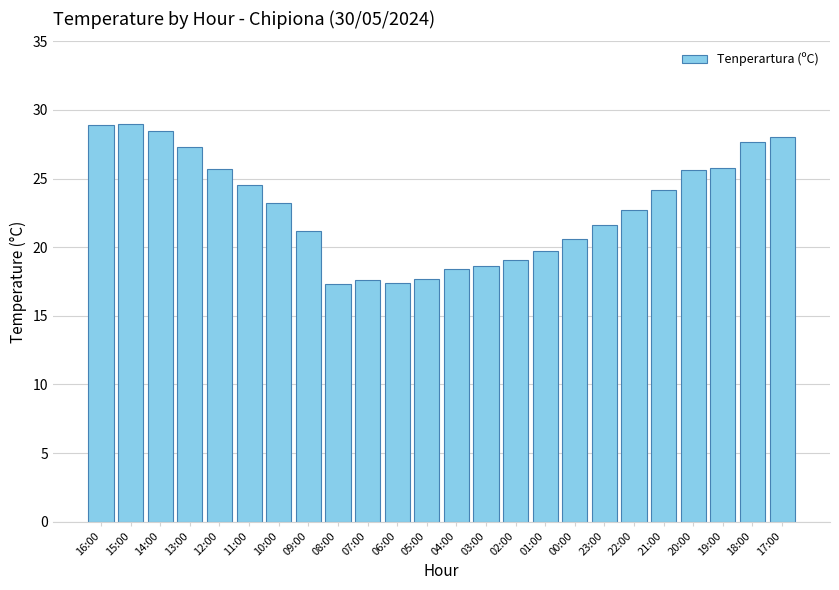

What is the maximum value shown in the chart?

29.0